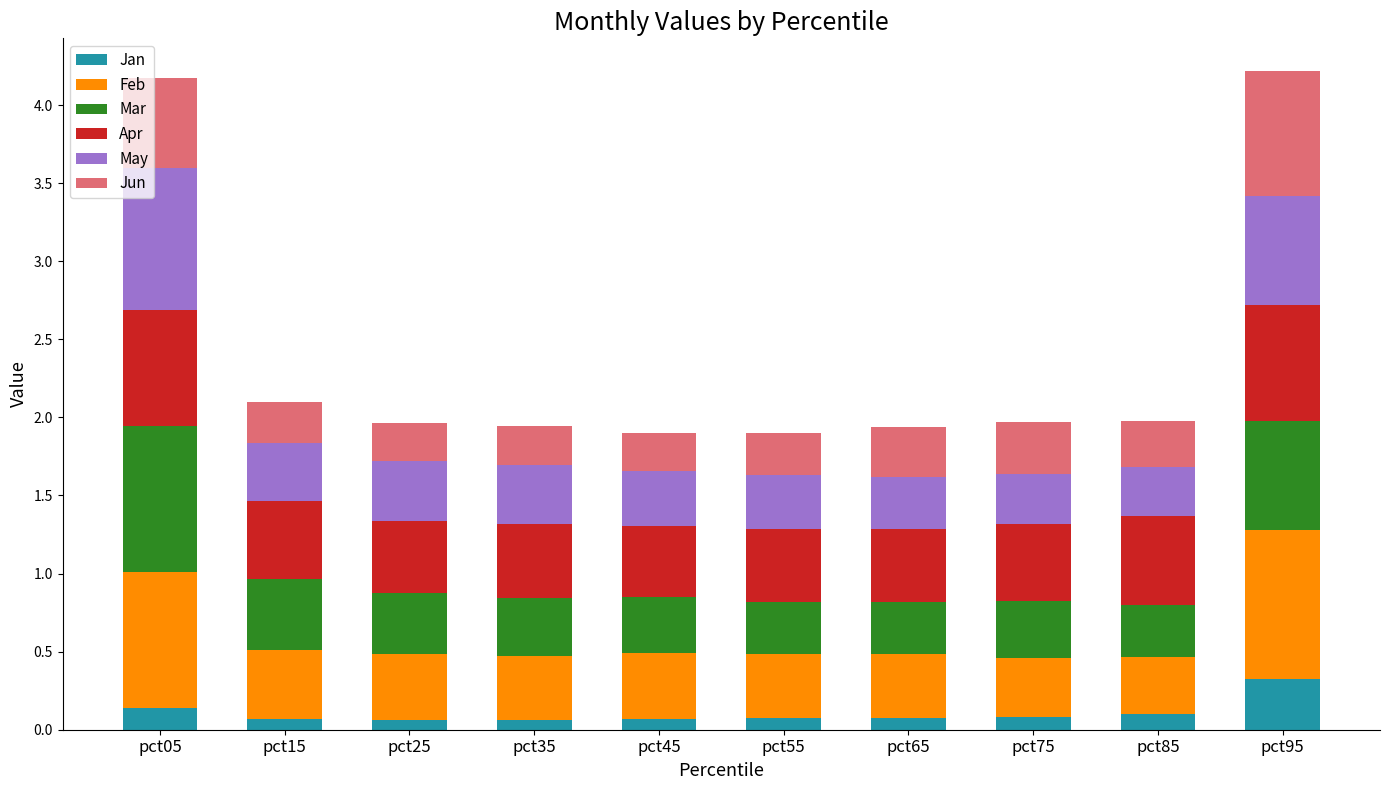

What is the total value across all series at pct95?

4.2